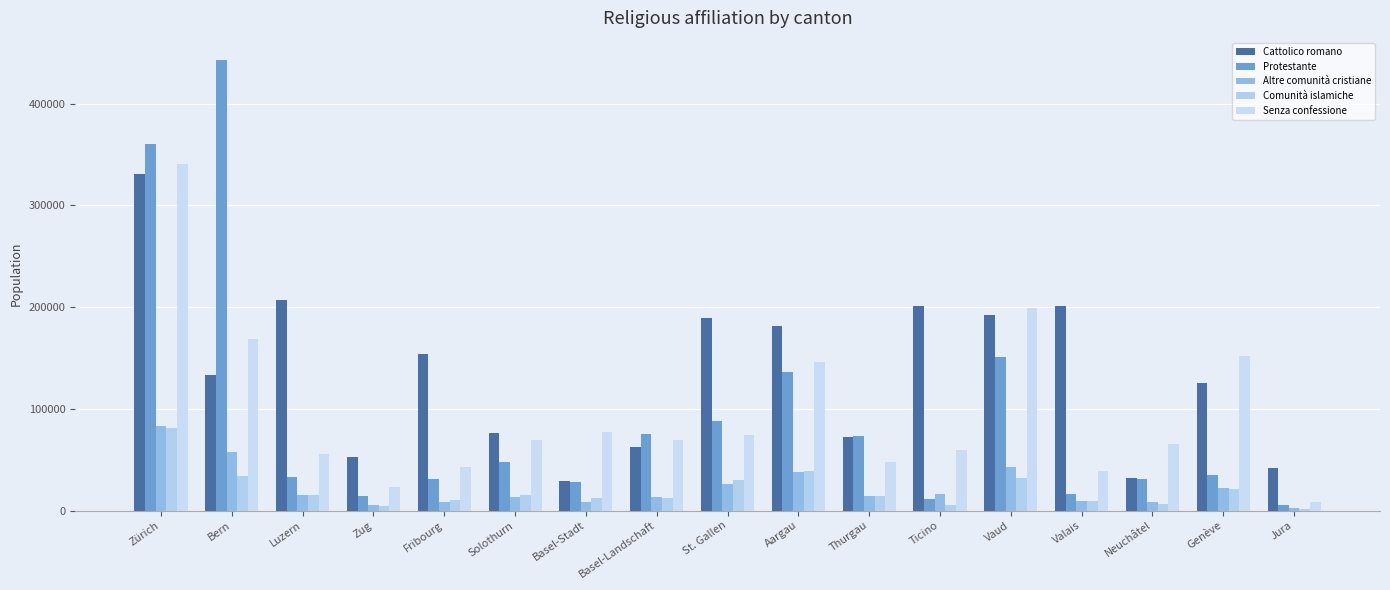

What is the average value of the Cattolico romano series?

134249.9